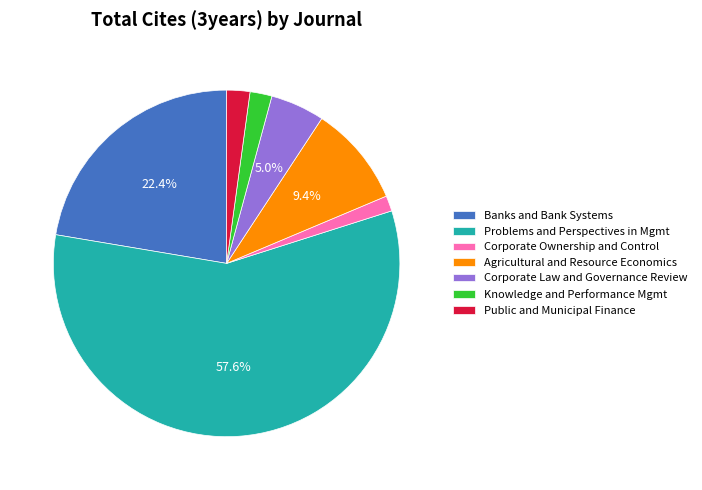

To the nearest percent, what portion does Public and Municipal Finance represent?

2%